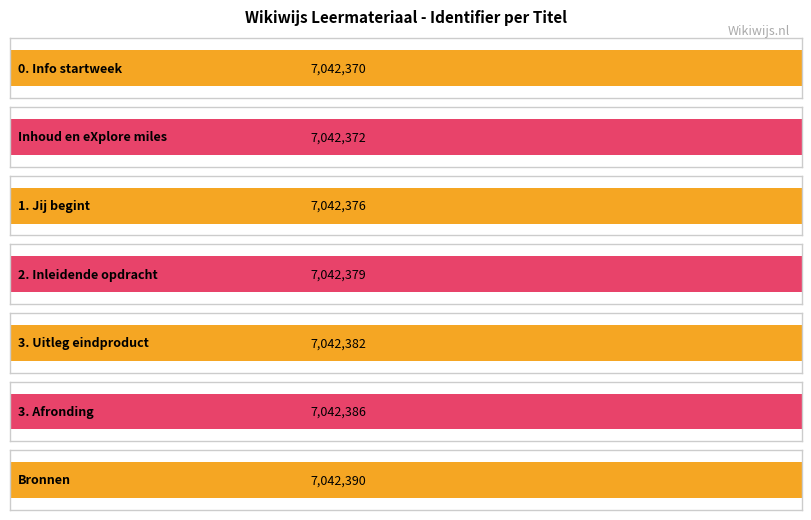

Which category has the highest value across all series?

Bronnen